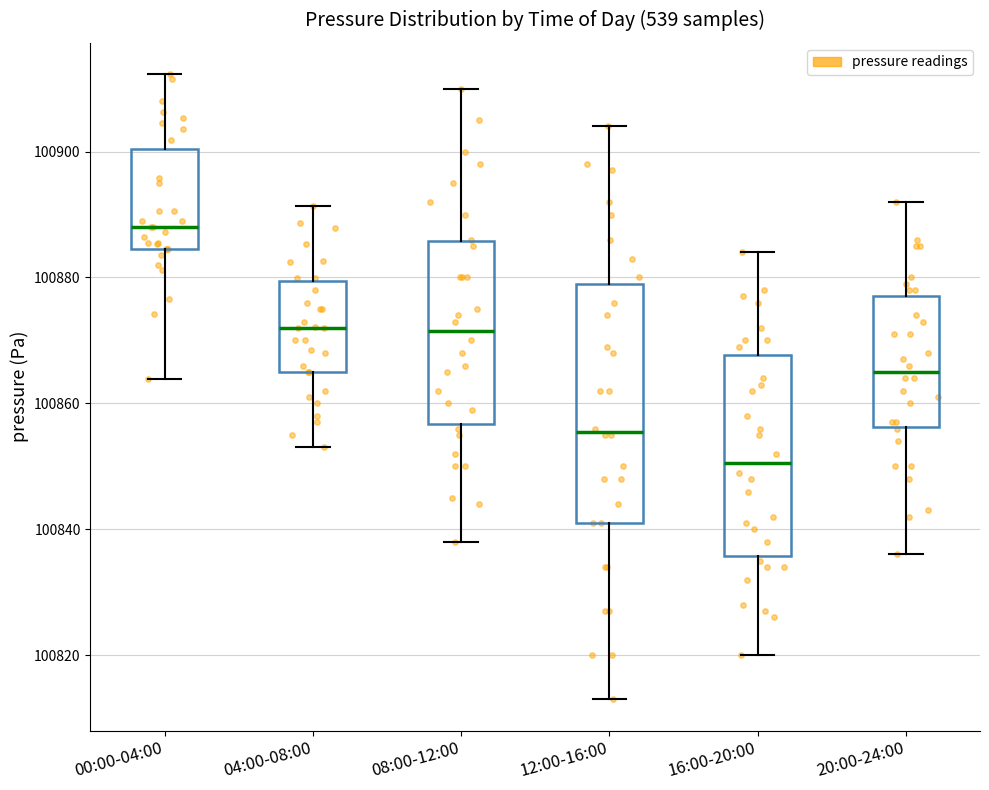

Reading left to right, read every box against the y-axis: the position of its median line, the range the box covers, and the ends of its whiskers. The values are not printed on the chart, so give them approximately, as read against the axis.

00:00-04:00: median 100888, box 100884 to 100900, whiskers 100864 to 100912
04:00-08:00: median 100872, box 100866 to 100880, whiskers 100854 to 100892
08:00-12:00: median 100872, box 100856 to 100886, whiskers 100838 to 100910
12:00-16:00: median 100856, box 100842 to 100880, whiskers 100814 to 100904
16:00-20:00: median 100850, box 100836 to 100868, whiskers 100820 to 100884
20:00-24:00: median 100866, box 100856 to 100878, whiskers 100836 to 100892